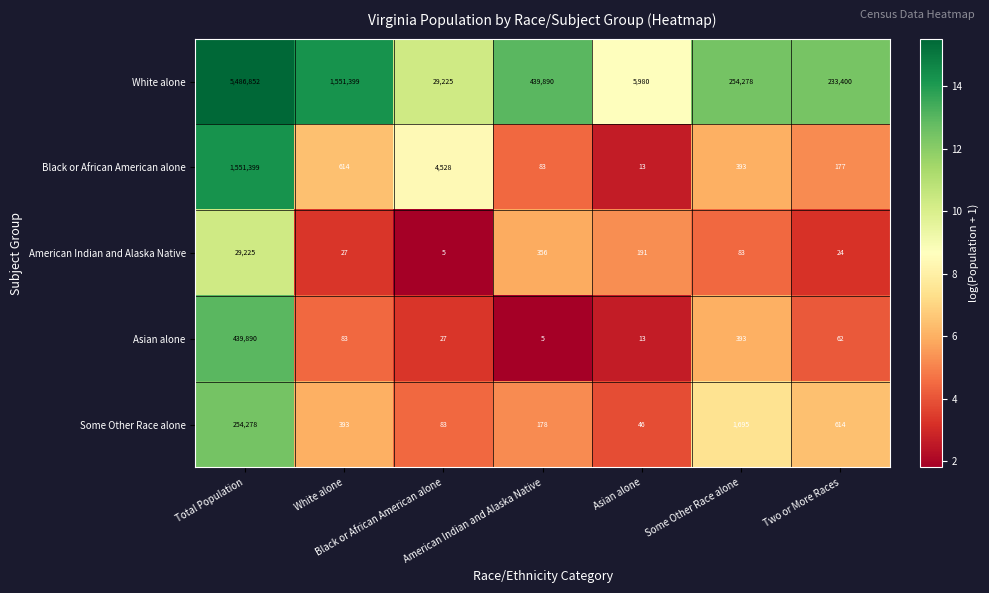

What is the maximum value shown in the chart?

5486852